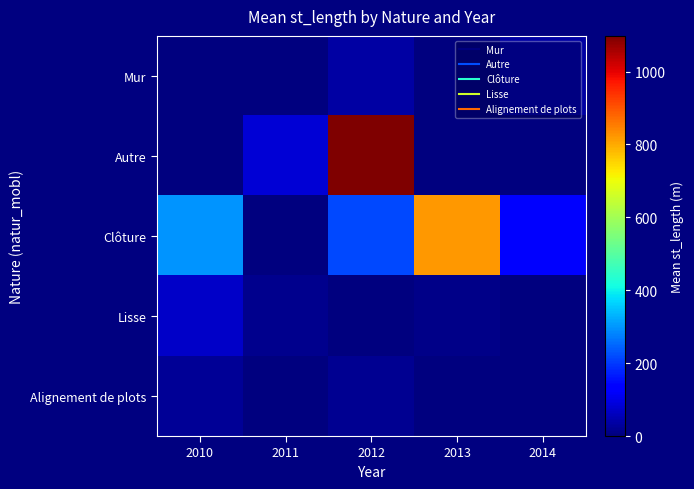

Rank the series at 2012 from highest to lowest value.

Autre, Clôture, Mur, Alignement de plots, Lisse